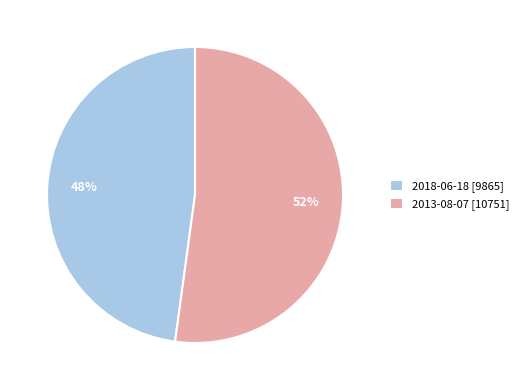

Which category has the biggest portion of the pie?

2013-08-07